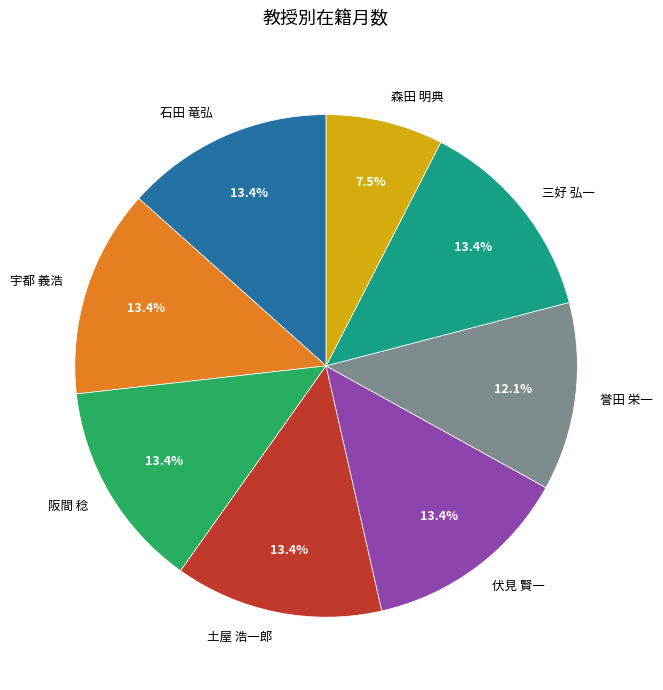

How many slices are in this pie chart?

8